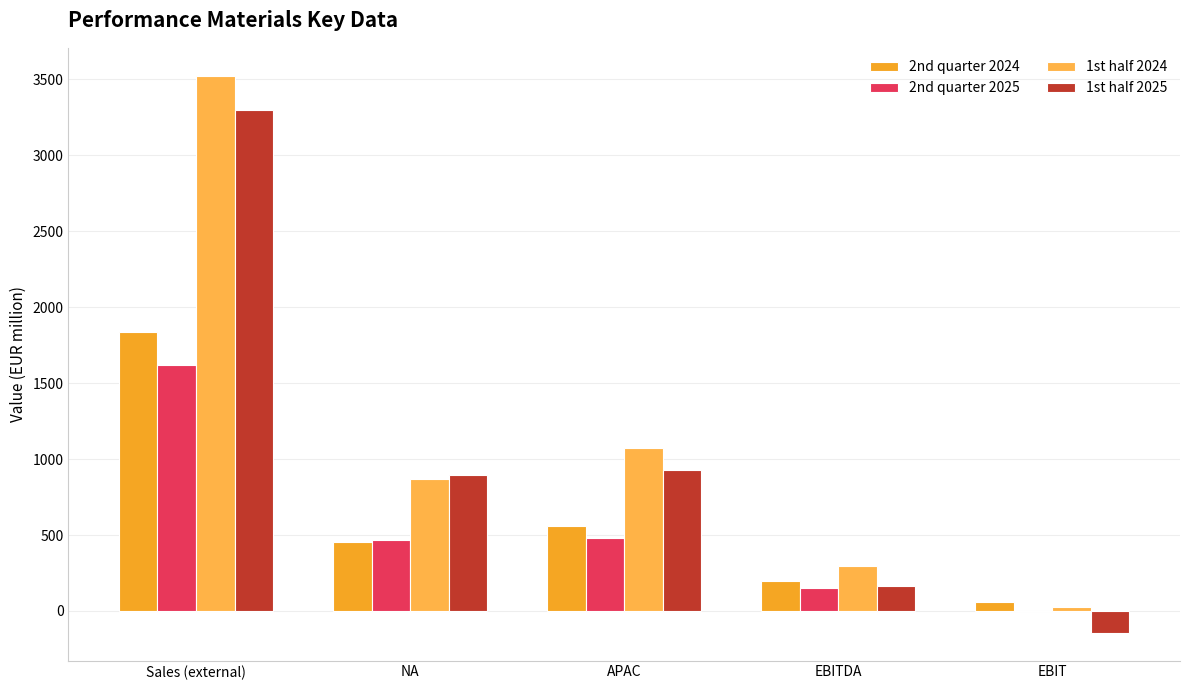

Which label corresponds to the largest value in the chart?

Sales (external)